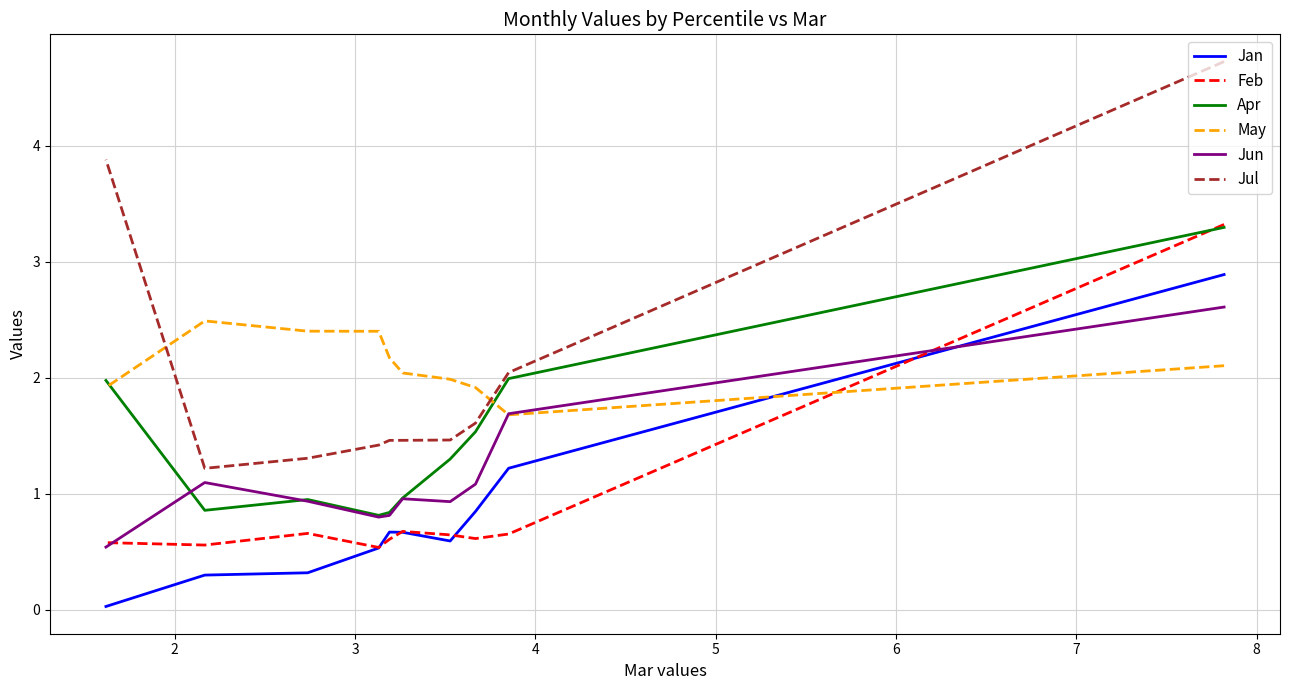

How many data points does each series have?

10